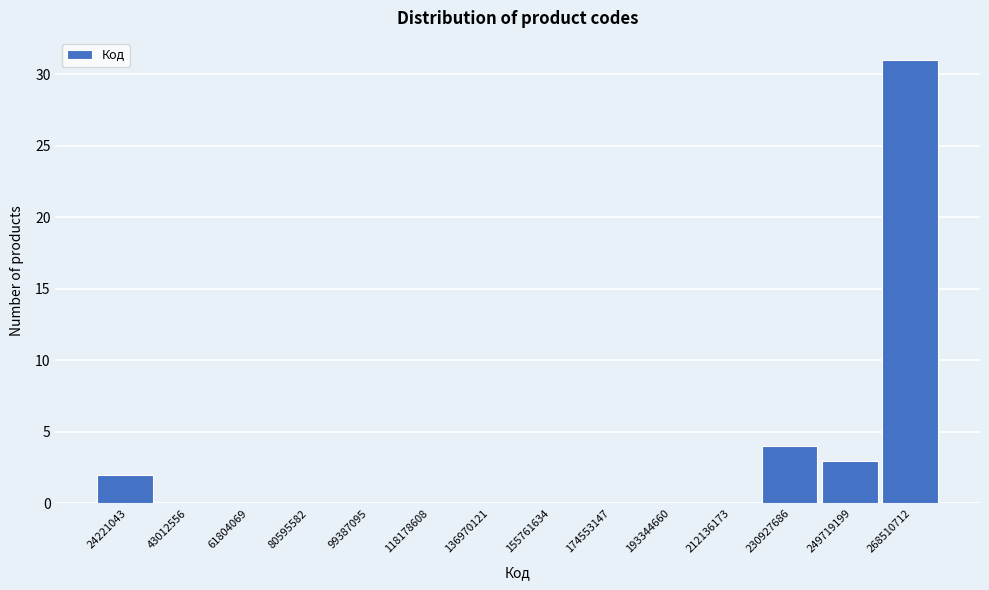

Reading right to left, list all the values displayed in this chart.

268510712=31	249719199=3	230927686=4	212136173=0	193344660=0	174553147=0	155761634=0	136970121=0	118178608=0	99387095=0	80595582=0	61804069=0	43012556=0	24221043=2